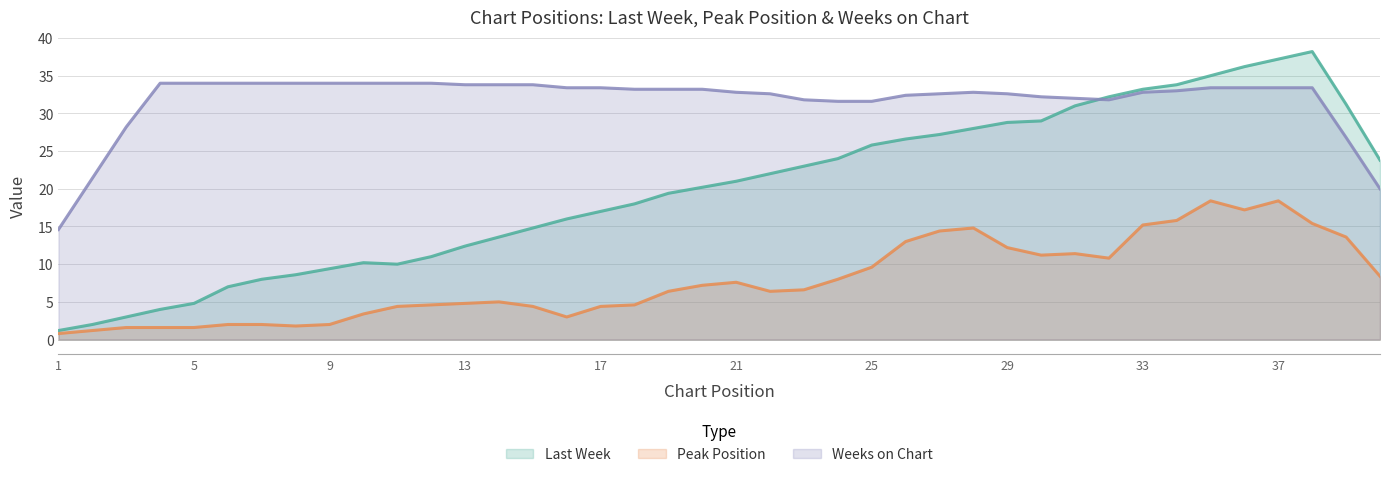

What is the smallest value displayed?

0.8